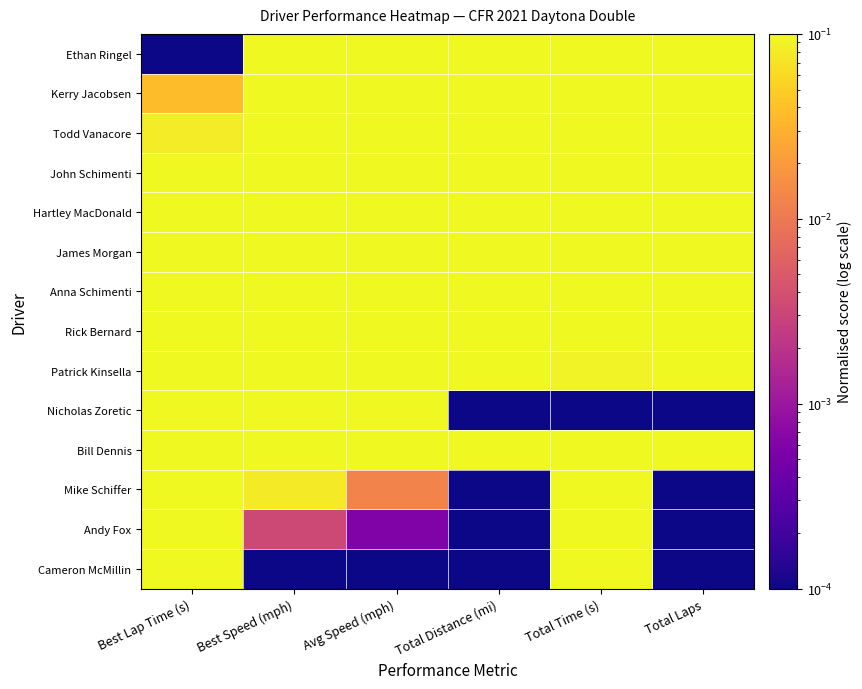

Count the number of data series in this chart.

14